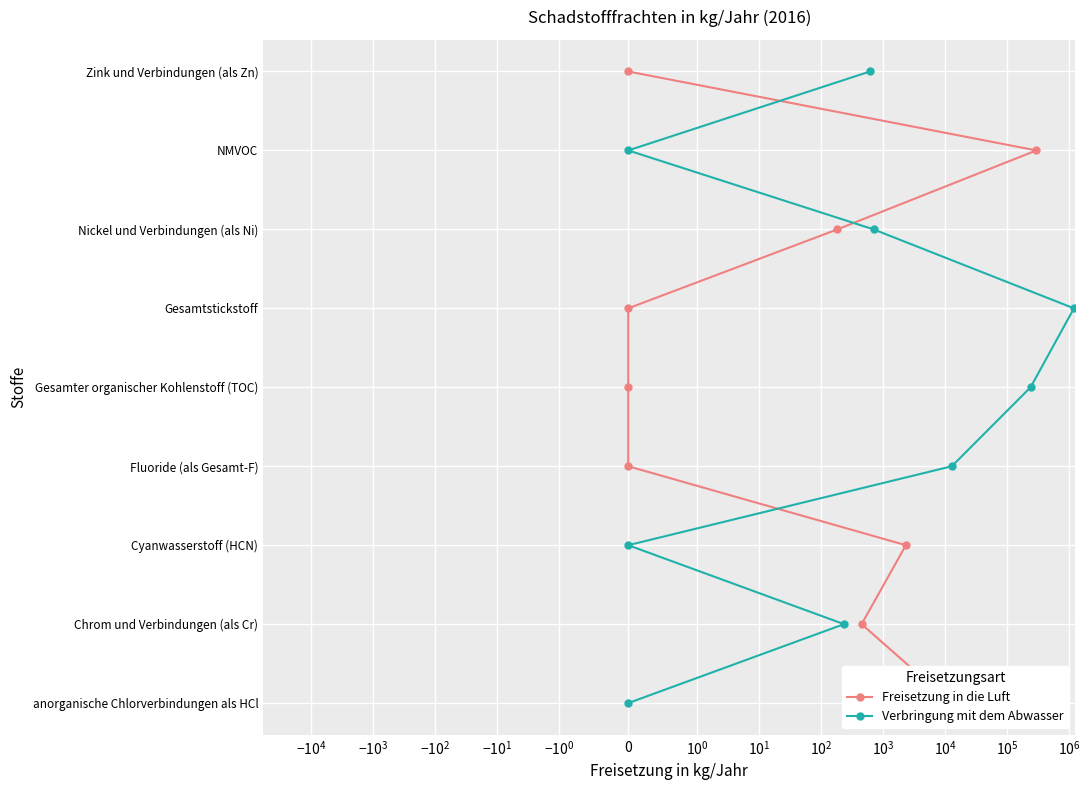

The value of Freisetzung in die Luft at $\mathdefault{-10^{1}}$ is 1. True or false?

False